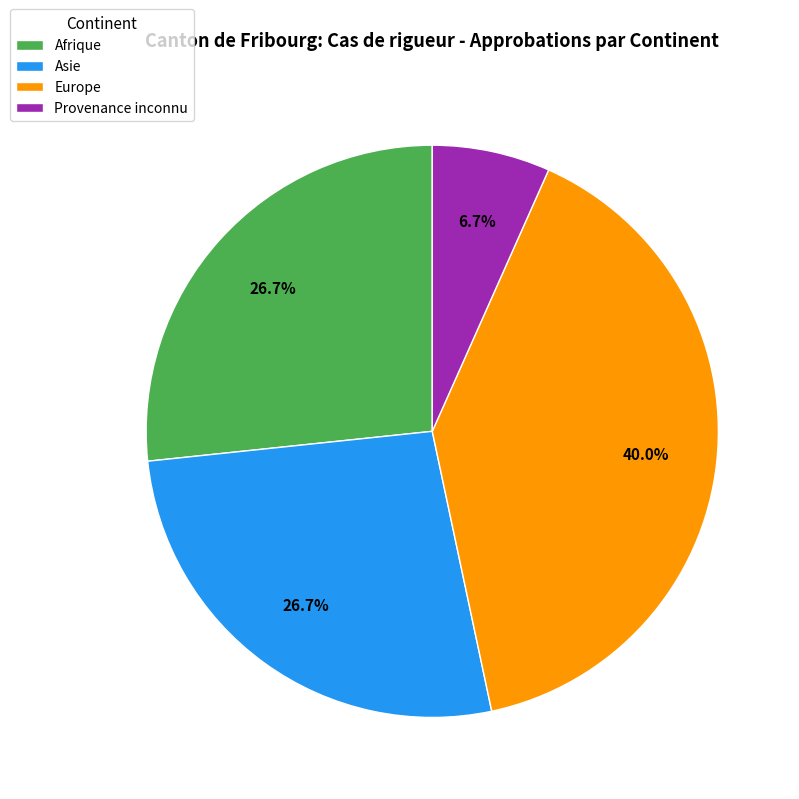

What is the total percentage of Afrique and Asie?

53.3%